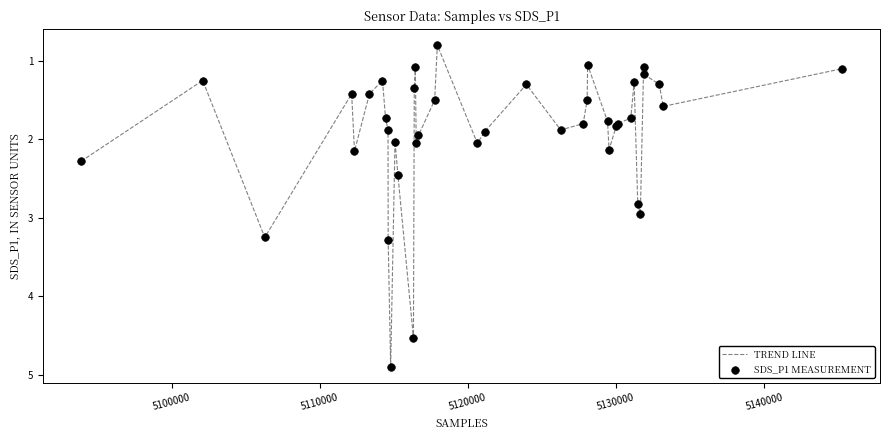

What is the maximum value shown in the chart?

4.9